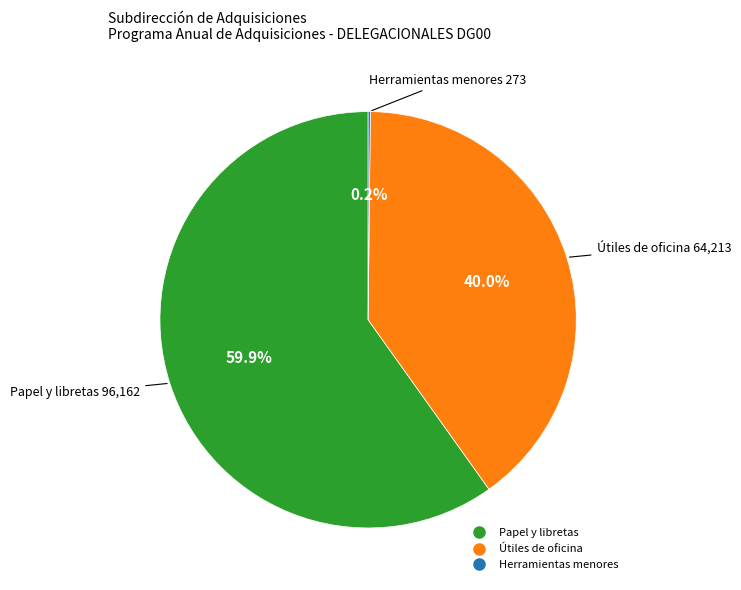

Does any single category account for the majority?

Yes